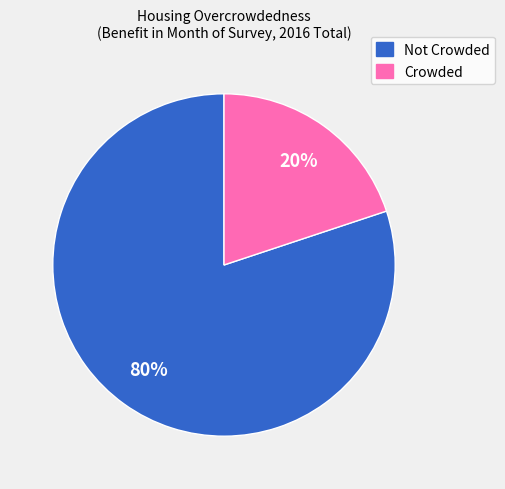

Does any single category account for the majority?

Yes